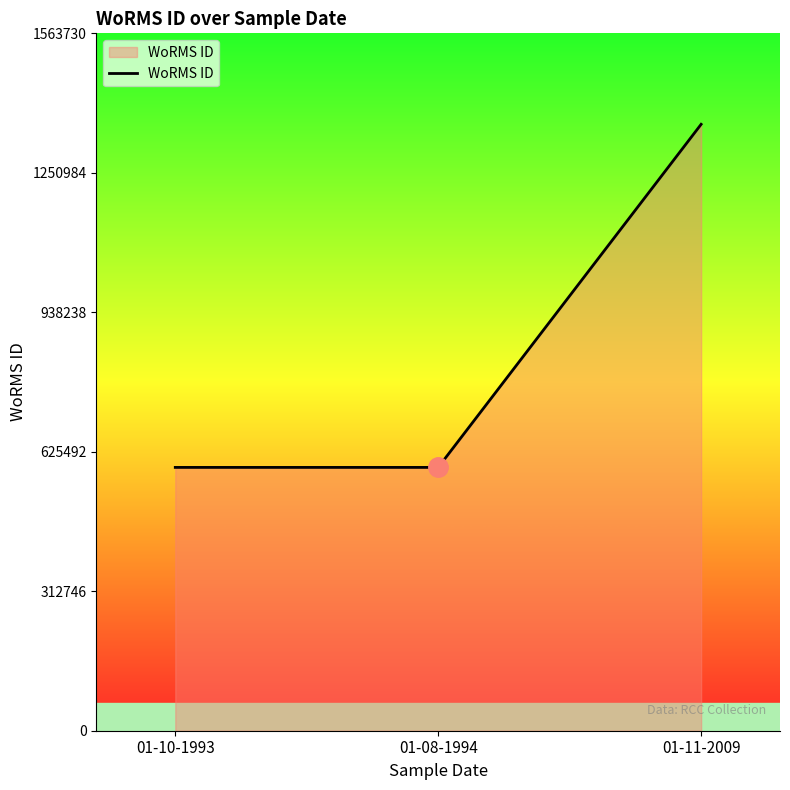

Read the value at 01-08-1994, to the nearest 50.

590450